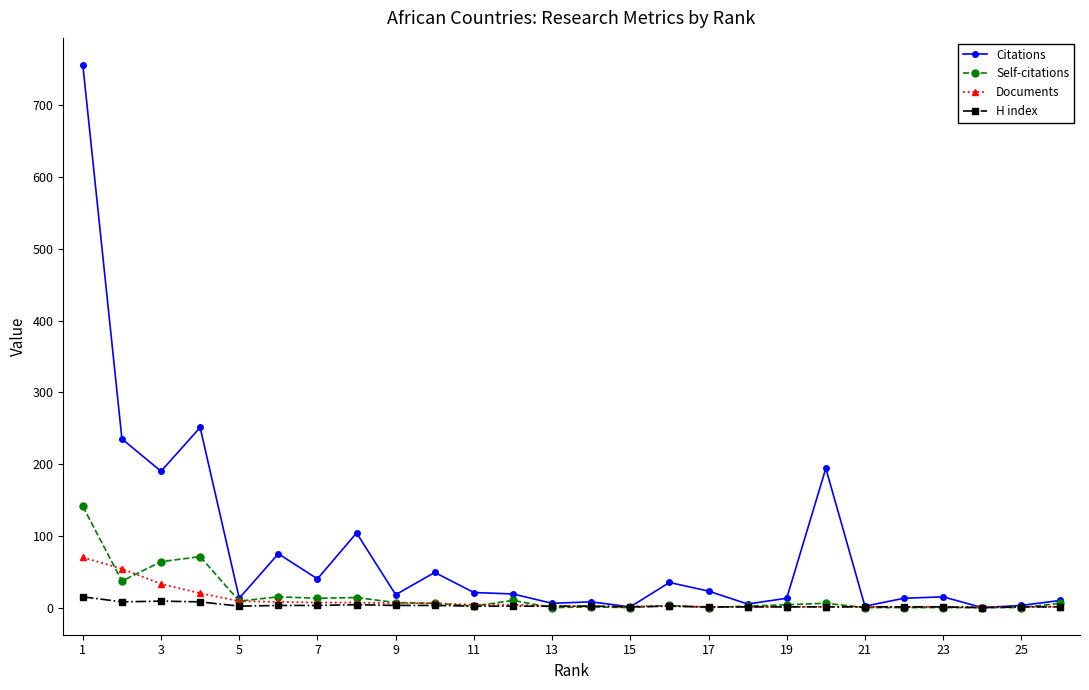

True or false: Citations has more than 2 interior local peaks.

True